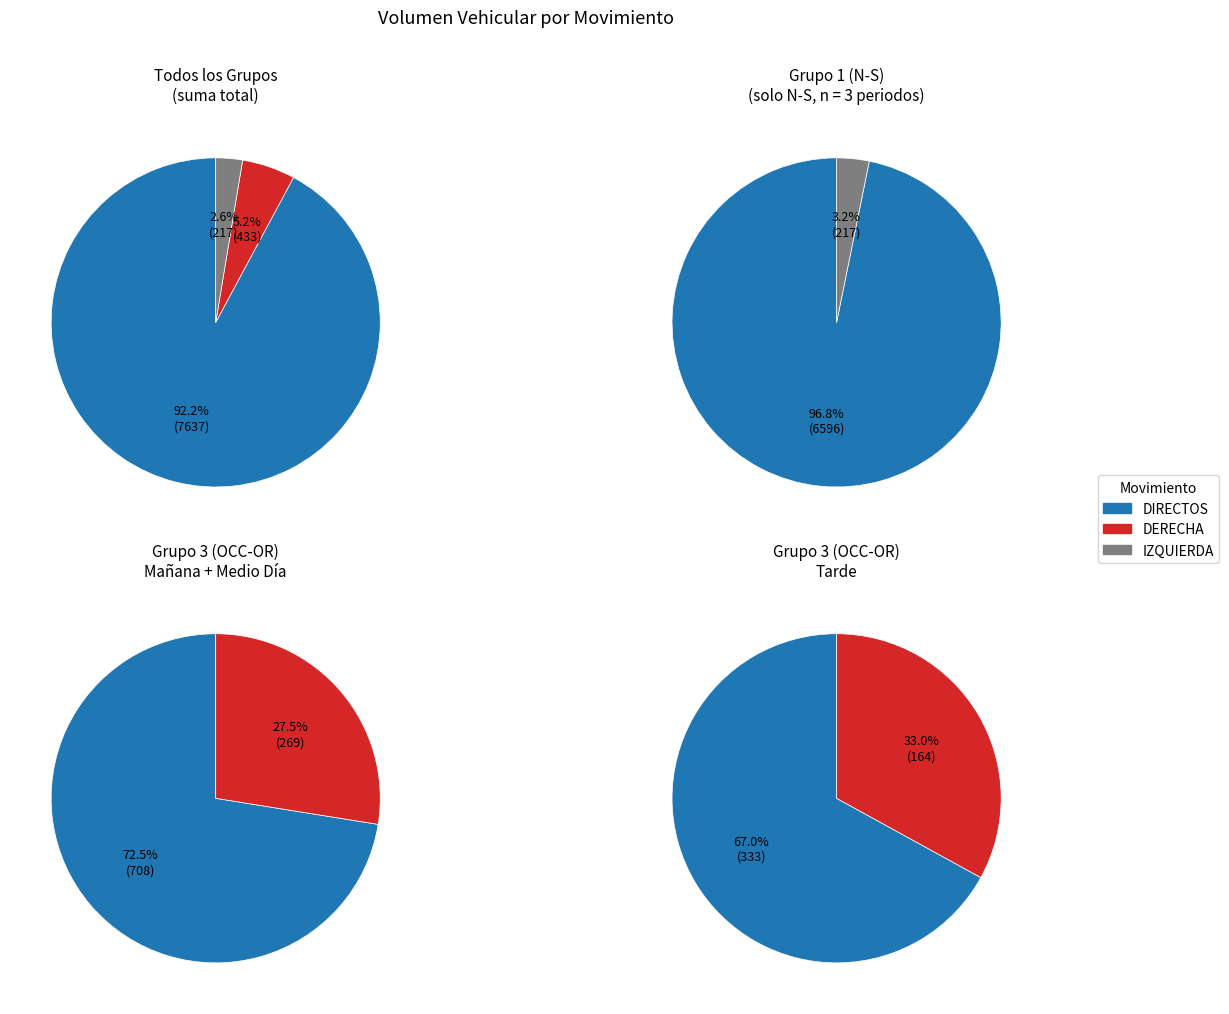

Is it true that 4 is 16% of the pie?

False